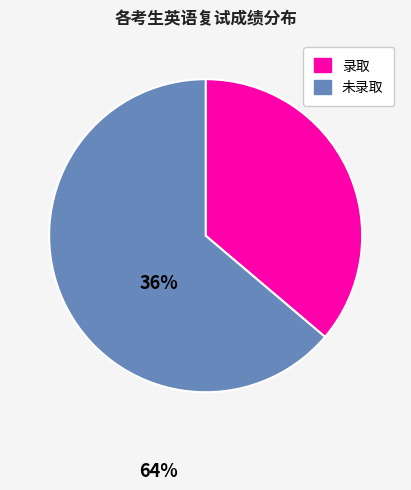

Is there a majority slice in this chart?

Yes